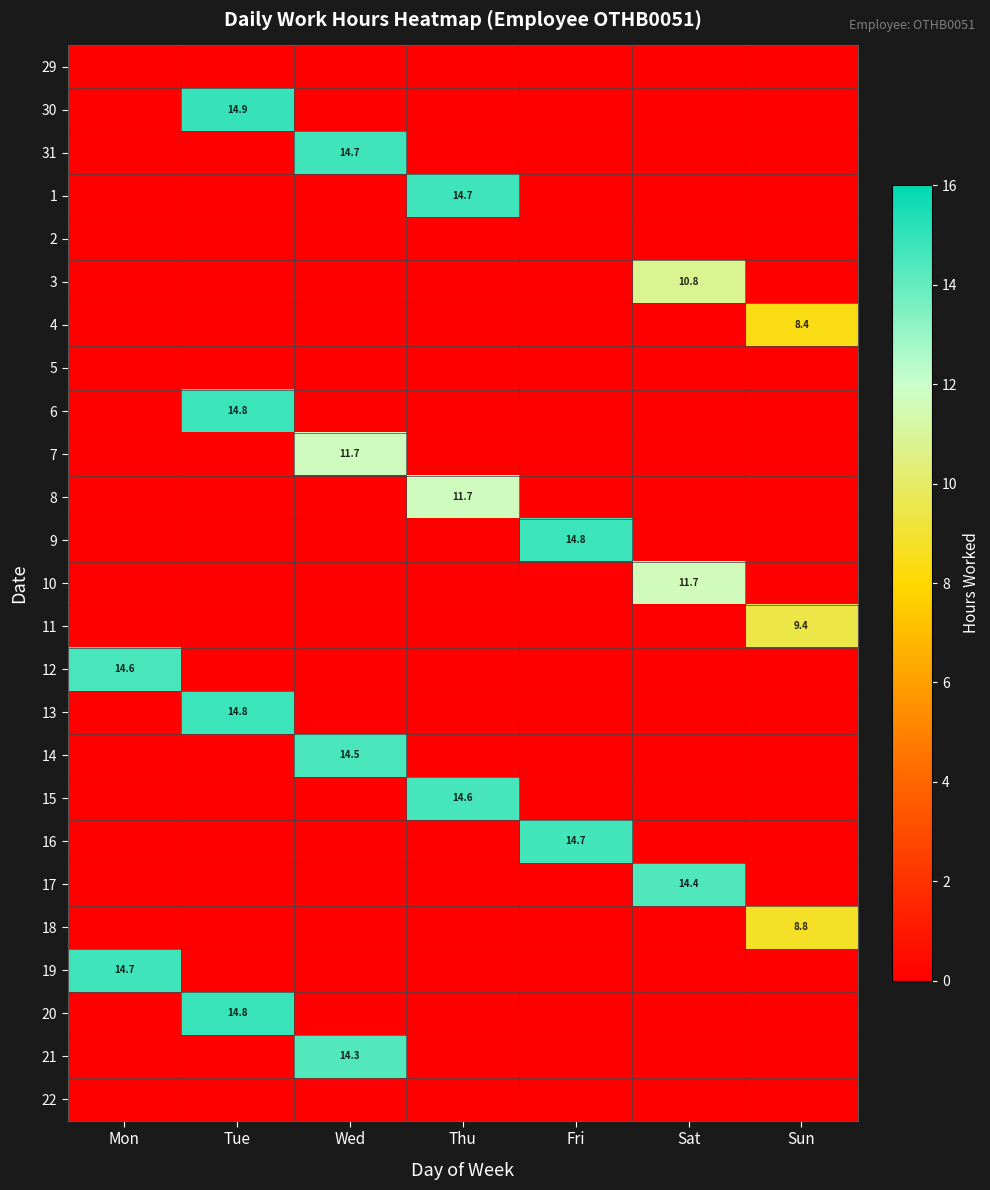

The 31 series shows 22.4 at Wed. True or false?

False